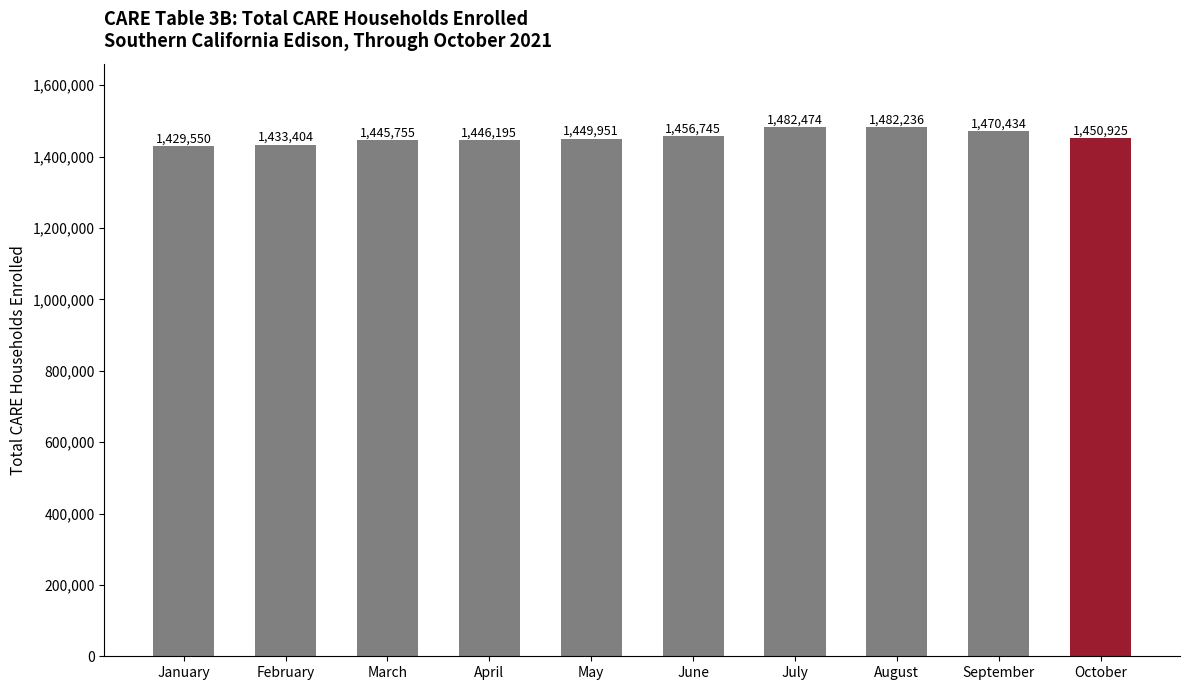

What is the maximum value shown in the chart?

1482474